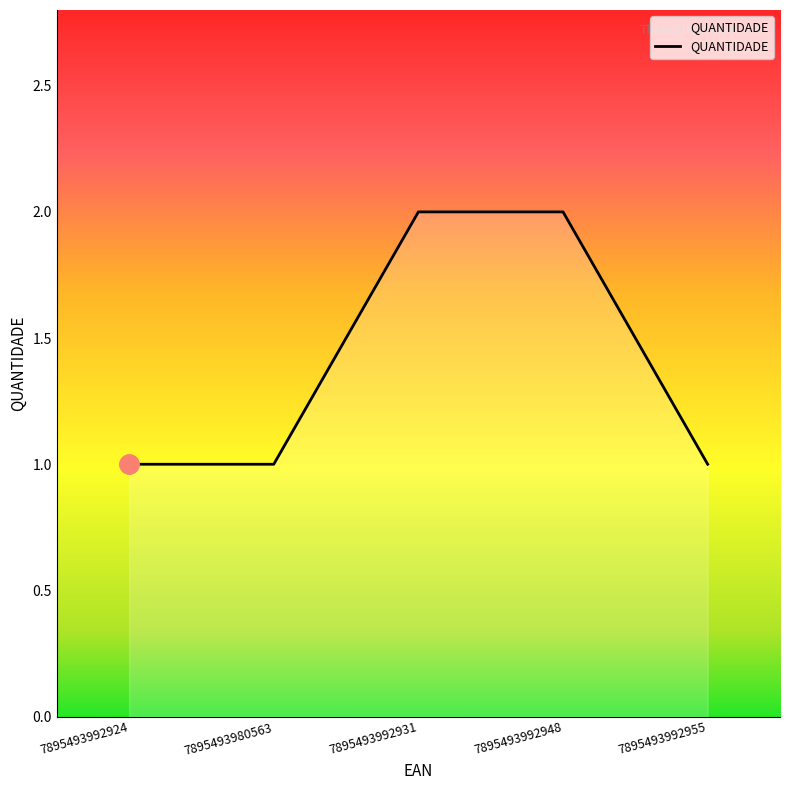

What is the greatest value displayed?

2